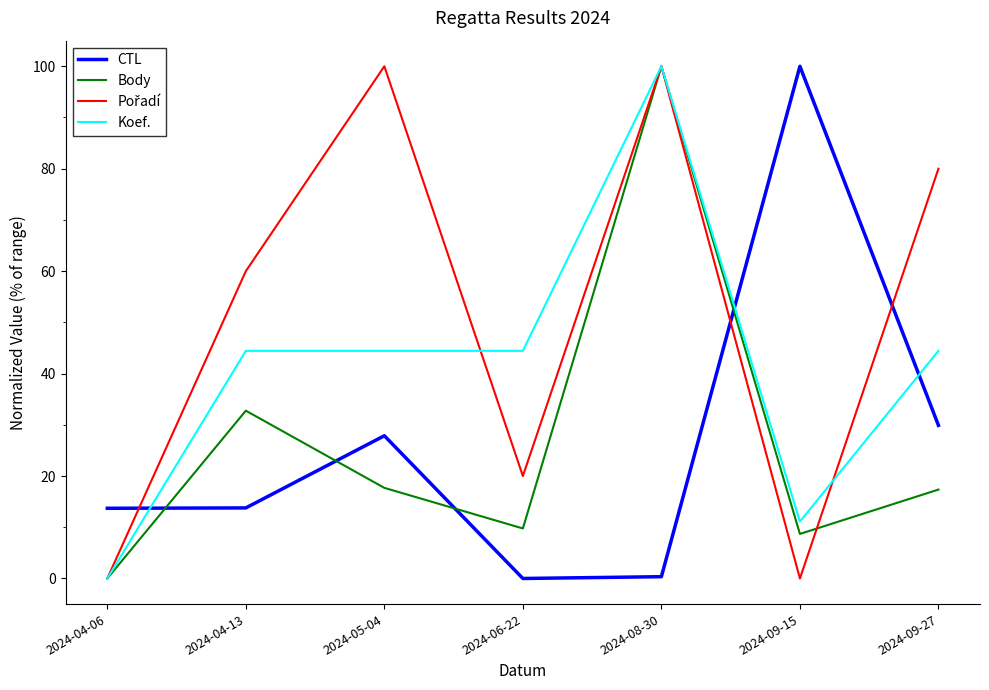

How many lines are shown in the chart?

4